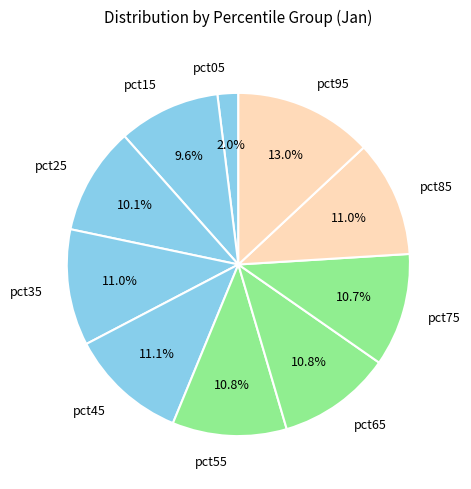

To the nearest percent, what percentage of the pie is pct65?

11%